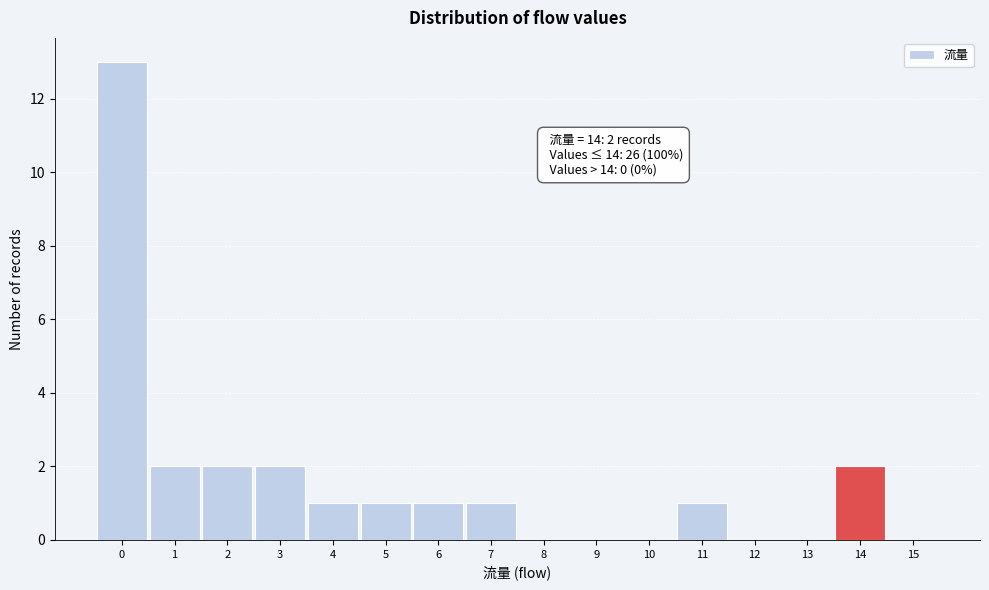

Which range on the x-axis has the tallest bar?

-0.5 to 0.5